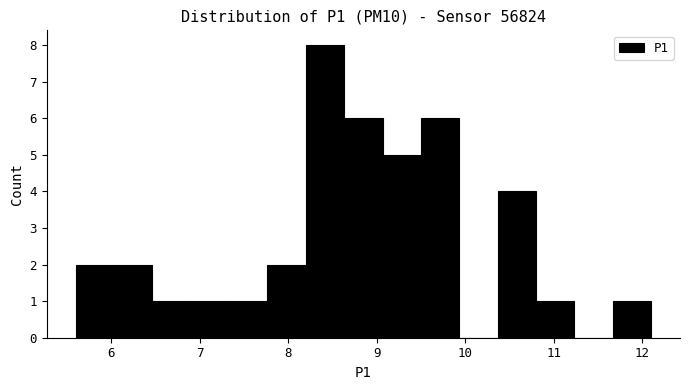

Reading left to right, transcribe this chart: for each bar, give the range it covers on the x-axis and its height. Neither the bar edges nor the heights are printed on the chart, so give them approximately, as read against the axes.

5.6 to 6.0: 2
6.0 to 6.5: 2
6.5 to 6.9: 1
6.9 to 7.3: 1
7.3 to 7.8: 1
7.8 to 8.2: 2
8.2 to 8.6: 8
8.6 to 9.1: 6
9.1 to 9.5: 5
9.5 to 9.9: 6
9.9 to 10.4: 0
10.4 to 10.8: 4
10.8 to 11.2: 1
11.2 to 11.7: 0
11.7 to 12.1: 1